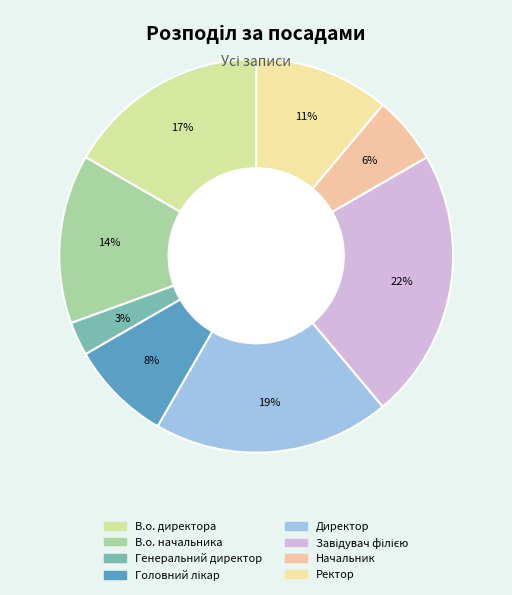

To the nearest percent, what percentage of the pie is В.о. директора?

17%